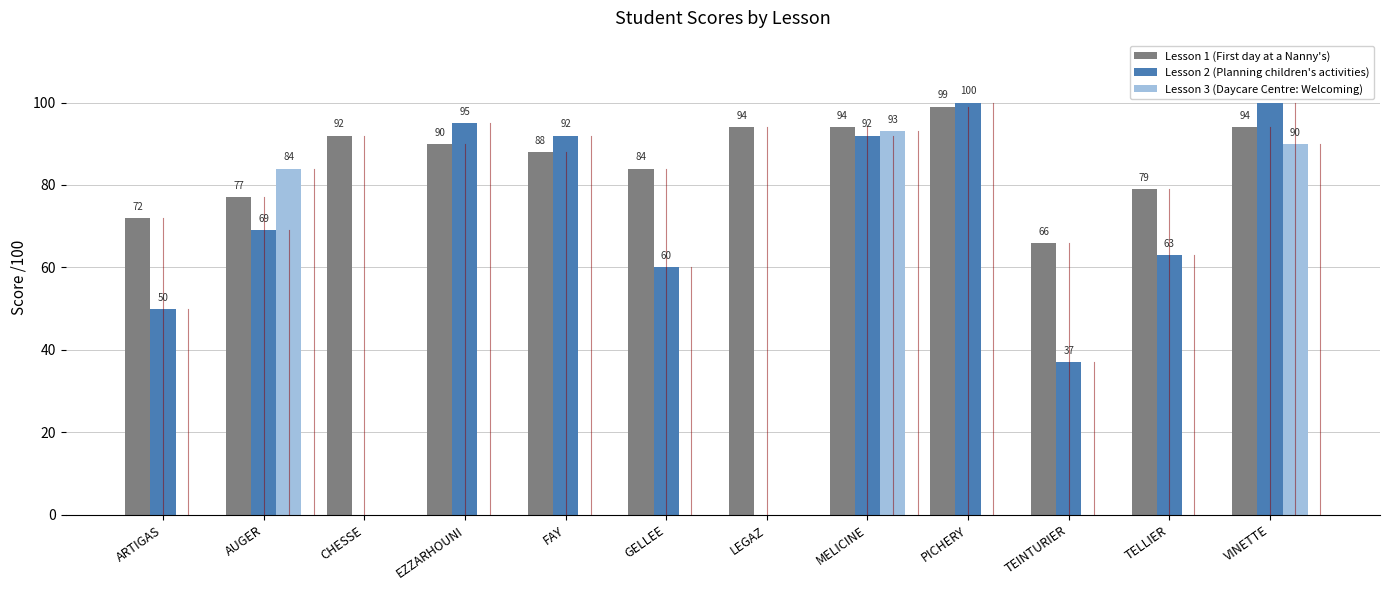

Is it true that Lesson 3 (Daycare Centre: Welcoming) equals 0 at EZZARHOUNI?

True